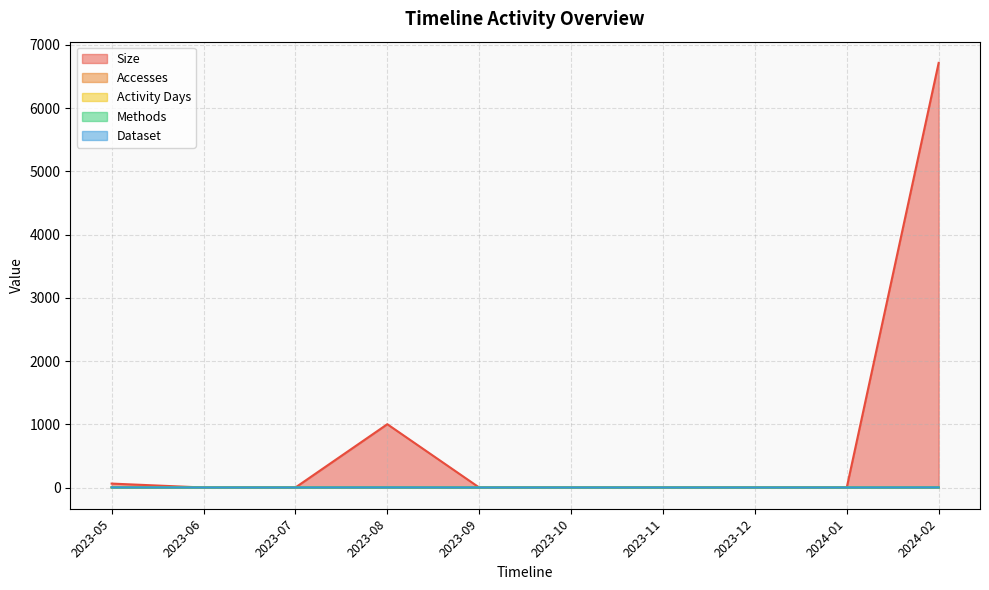

At how many categories does at least one series exceed 5619?

1